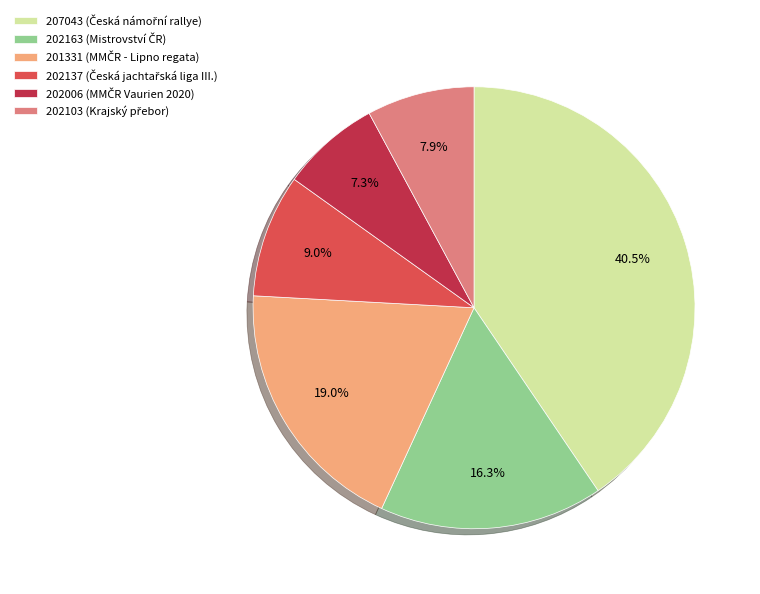

How many slices are in this pie chart?

6